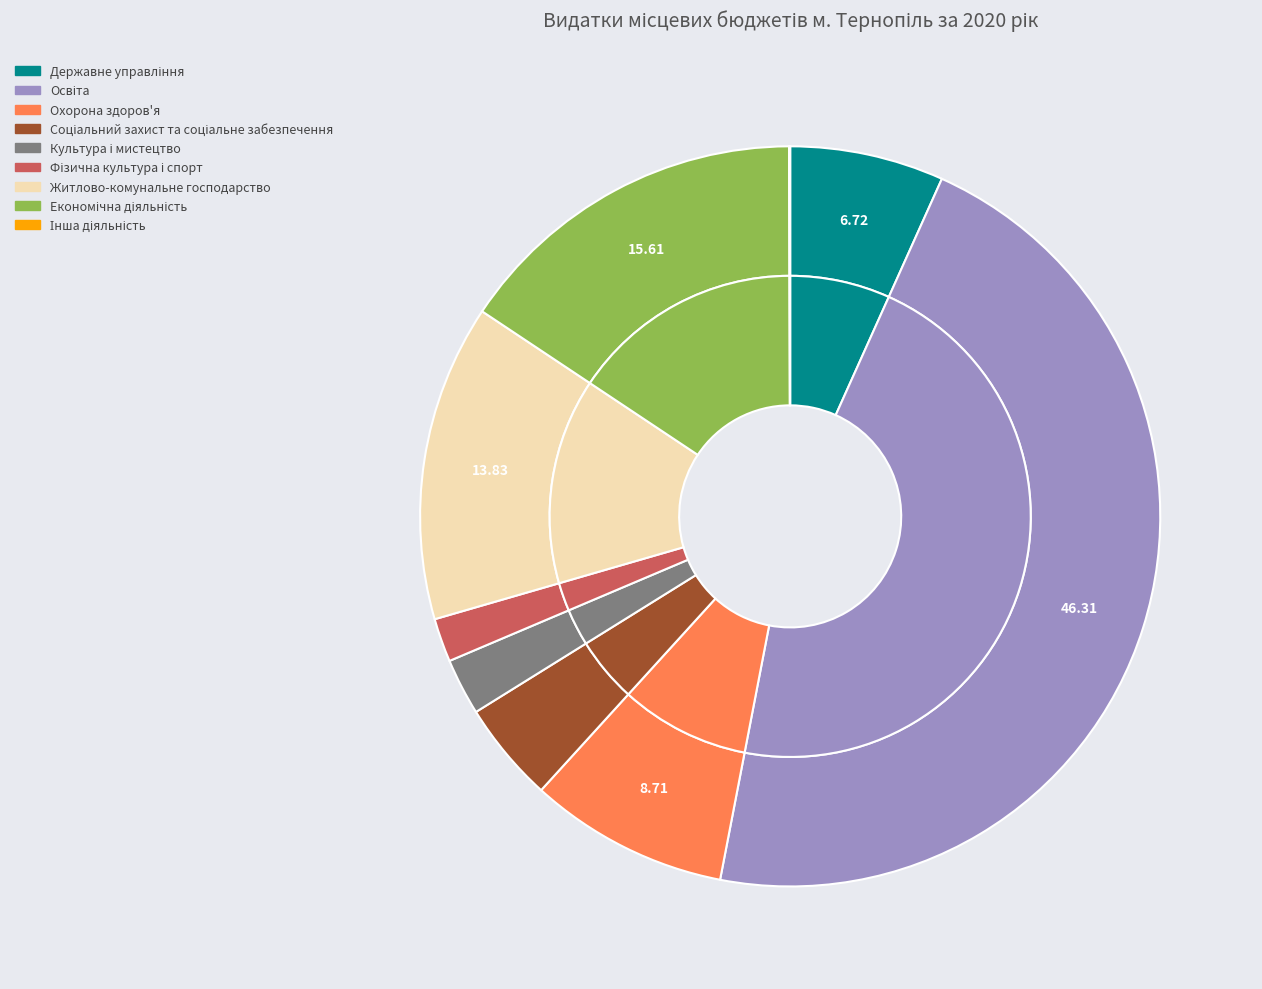

To the nearest percent, what is the combined percentage of Соціальний захист та соціальне забезпечення and Фізична культура і спорт?

6%